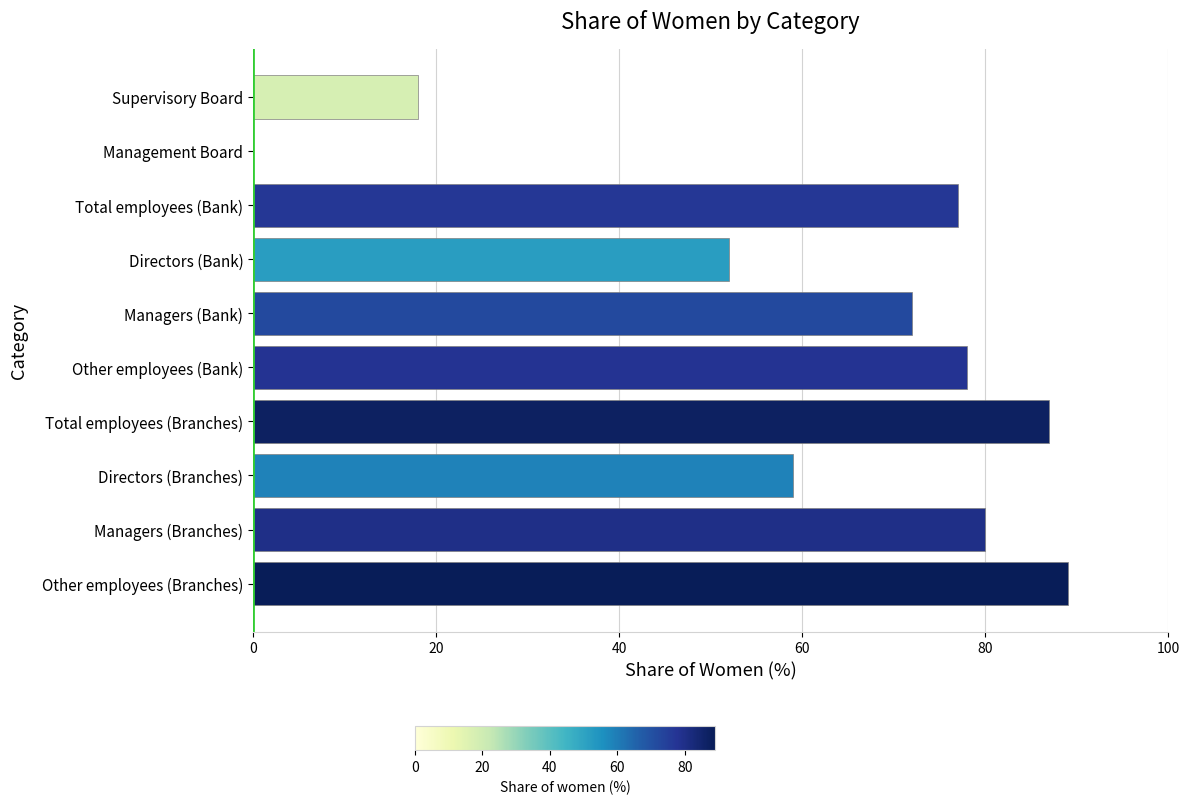

True or false: the data shows 20 at Managers (Bank).

False